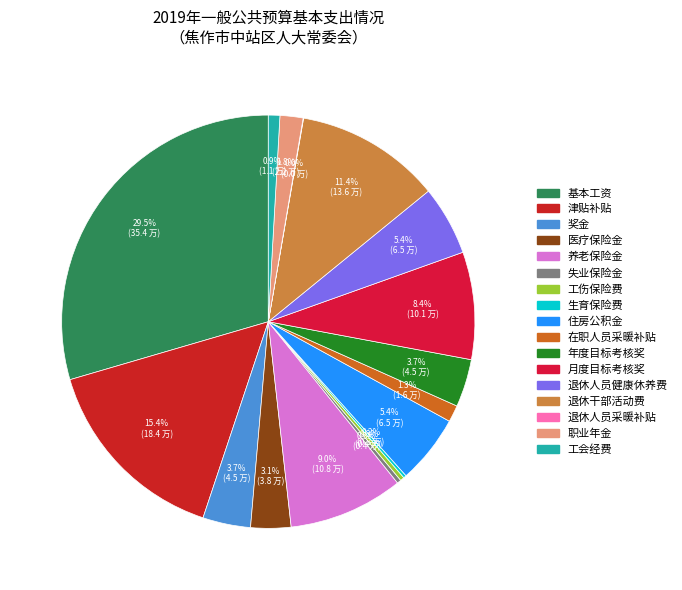

Which has a higher value, 月度目标考核奖 or 退休干部活动费?

退休干部活动费